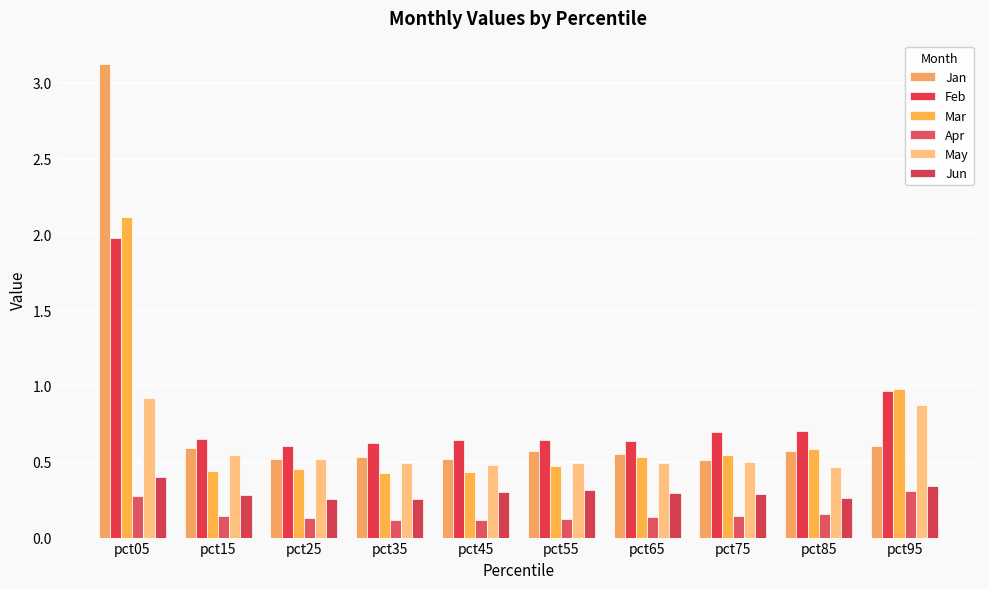

Does the chart contain stacked bars?

No